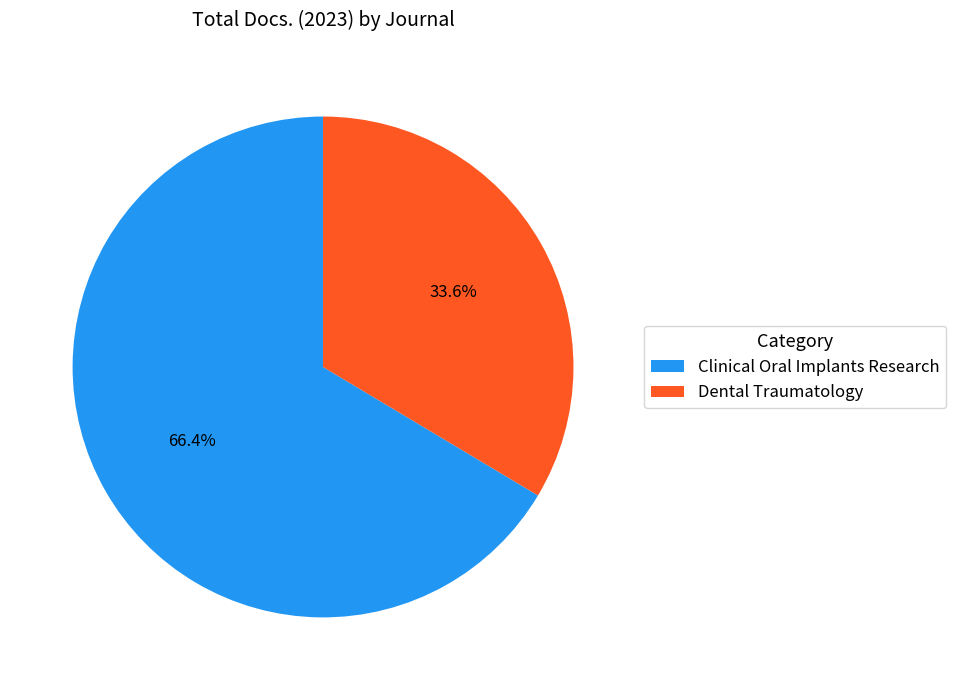

Is the sum of Clinical Oral Implants Research and Dental Traumatology greater than half?

Yes